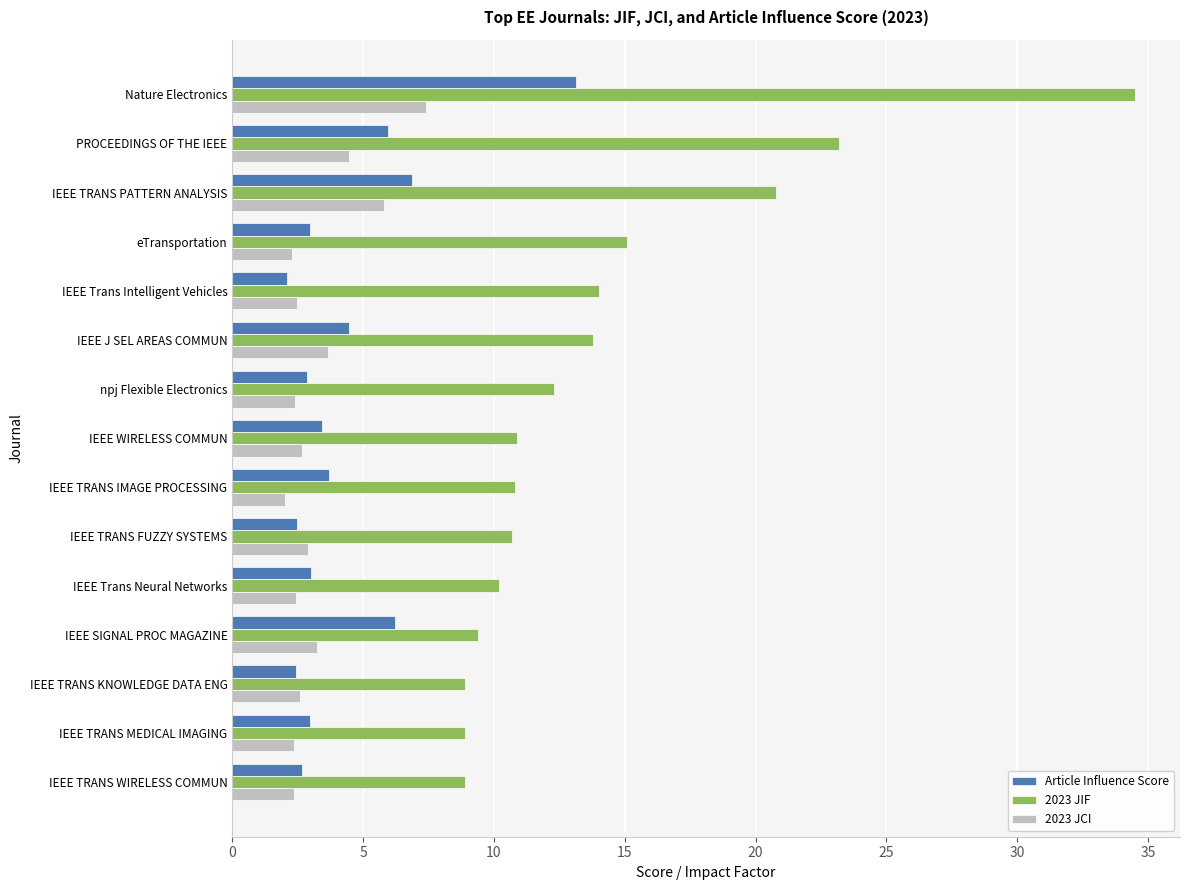

At how many categories does at least one series exceed 29?

1